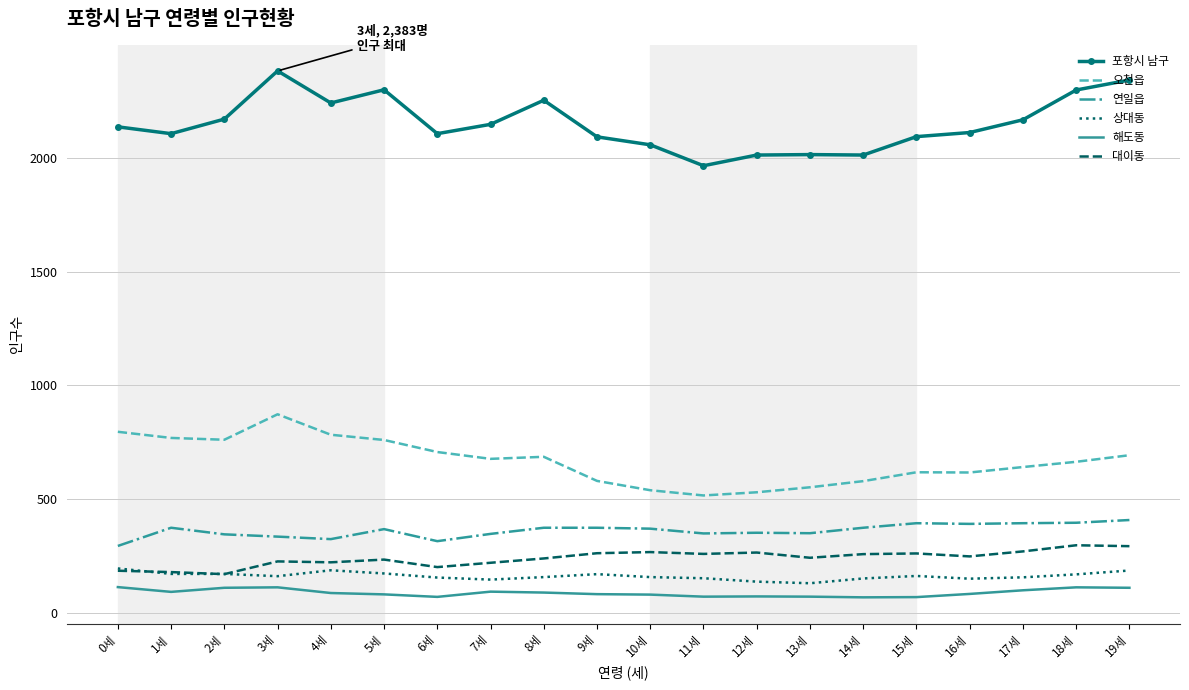

Which series has the largest total across all categories?

포항시 남구